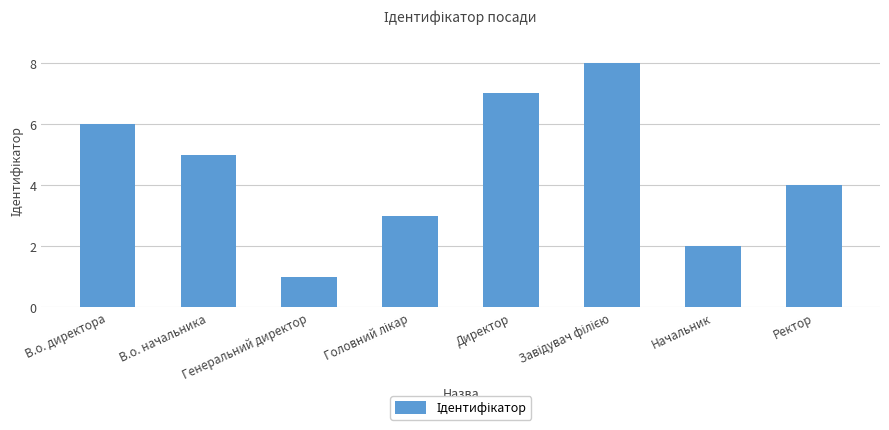

What is the maximum value shown in the chart?

8